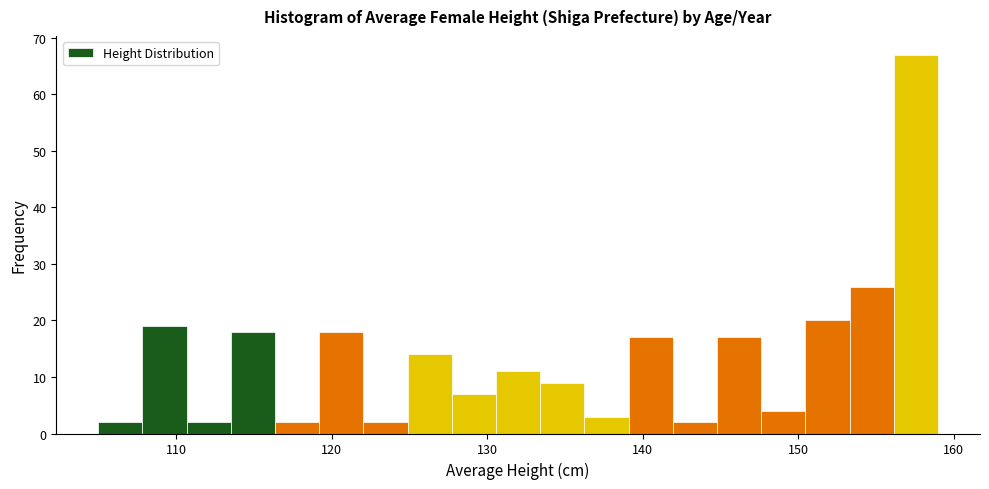

Around what value on the x-axis is the tallest bar? Give the approximate position of its centre, as read against the axis.

158